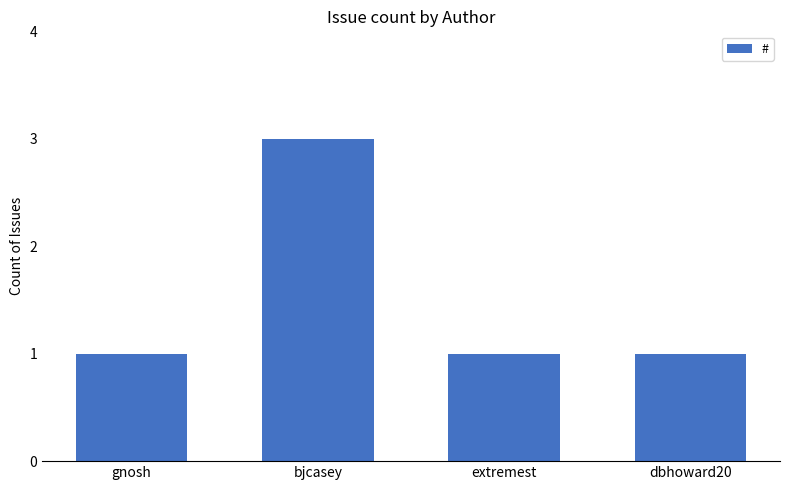

At which category does the chart reach its peak across all series?

bjcasey